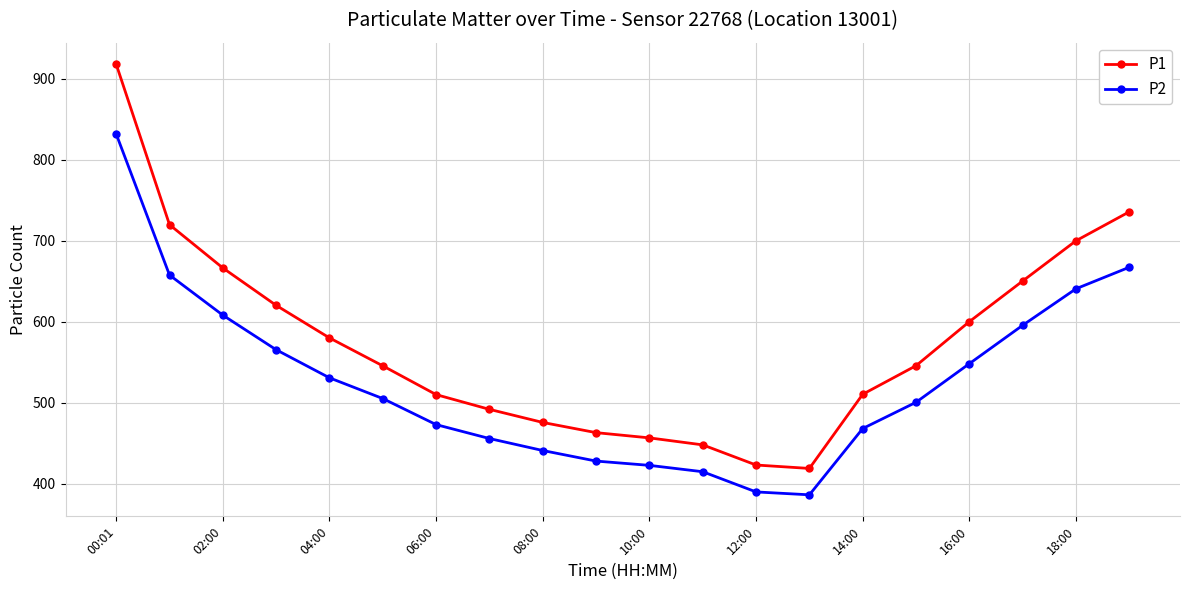

Which series has the largest total across all categories?

P1